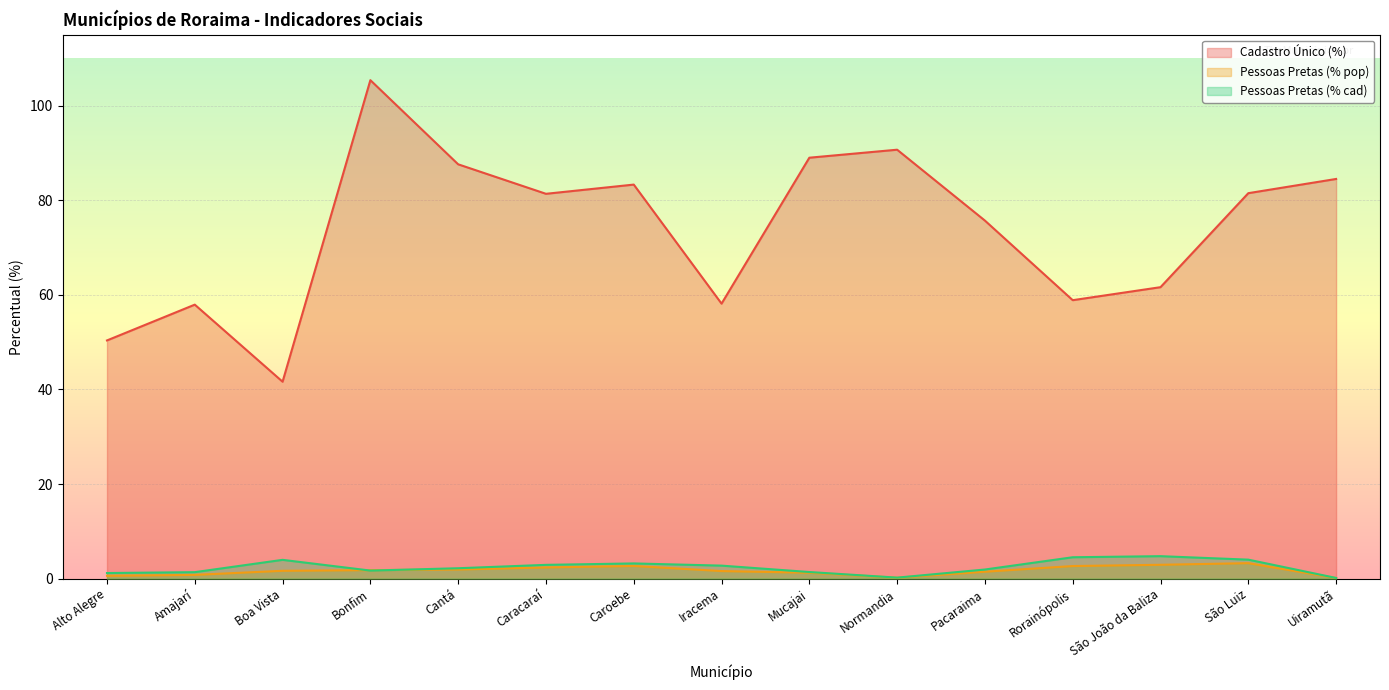

Which label corresponds to the smallest value in the chart?

Uiramutã